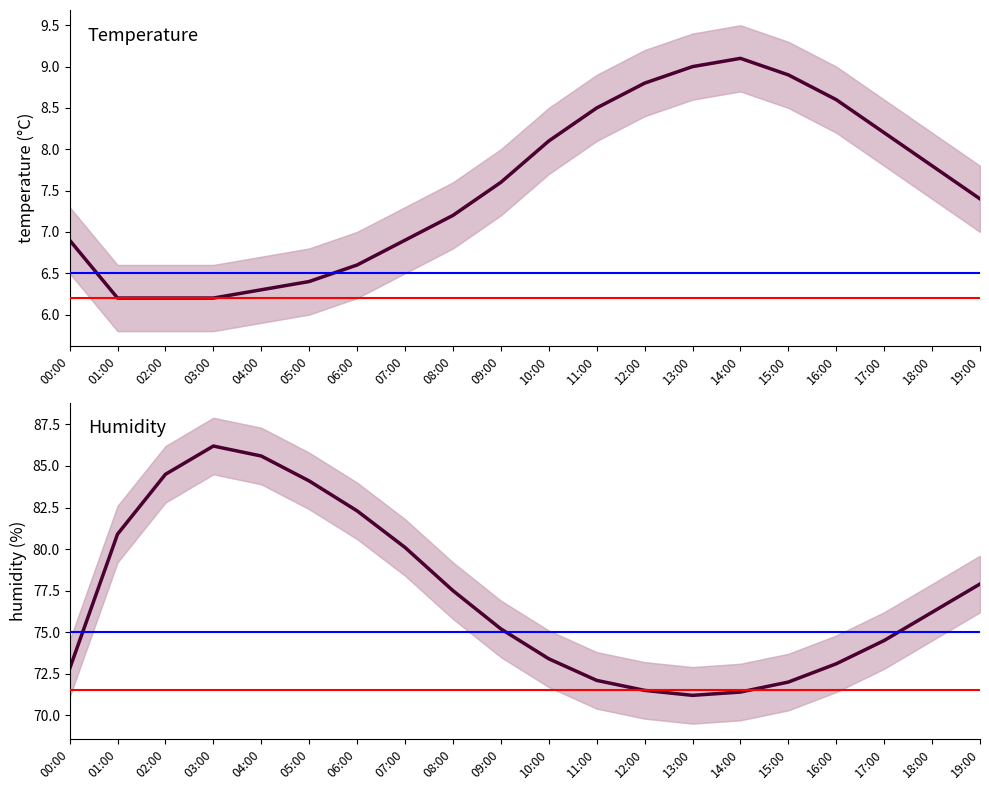

What are all the series names shown in the legend?

temperature, humidity